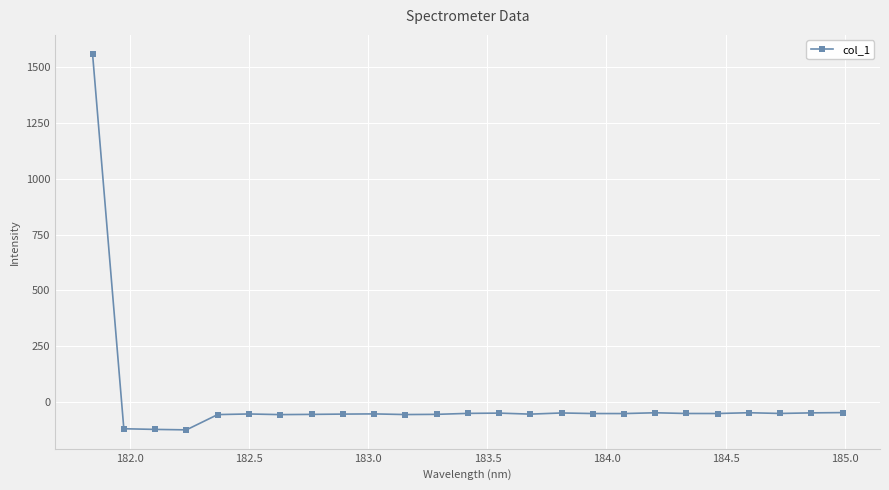

What is the difference between the second highest and minimum values?

77.3